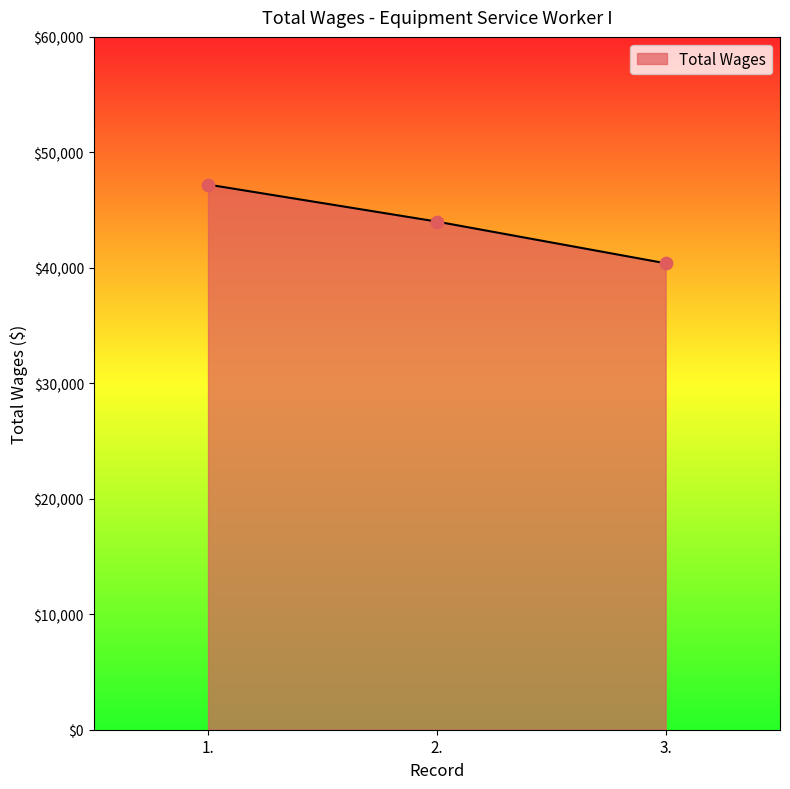

Between 1. and 2., which is larger?

1.